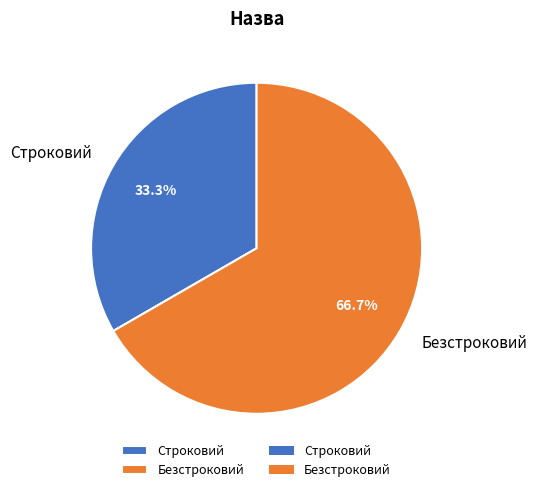

Which category accounts for the majority?

Безстроковий